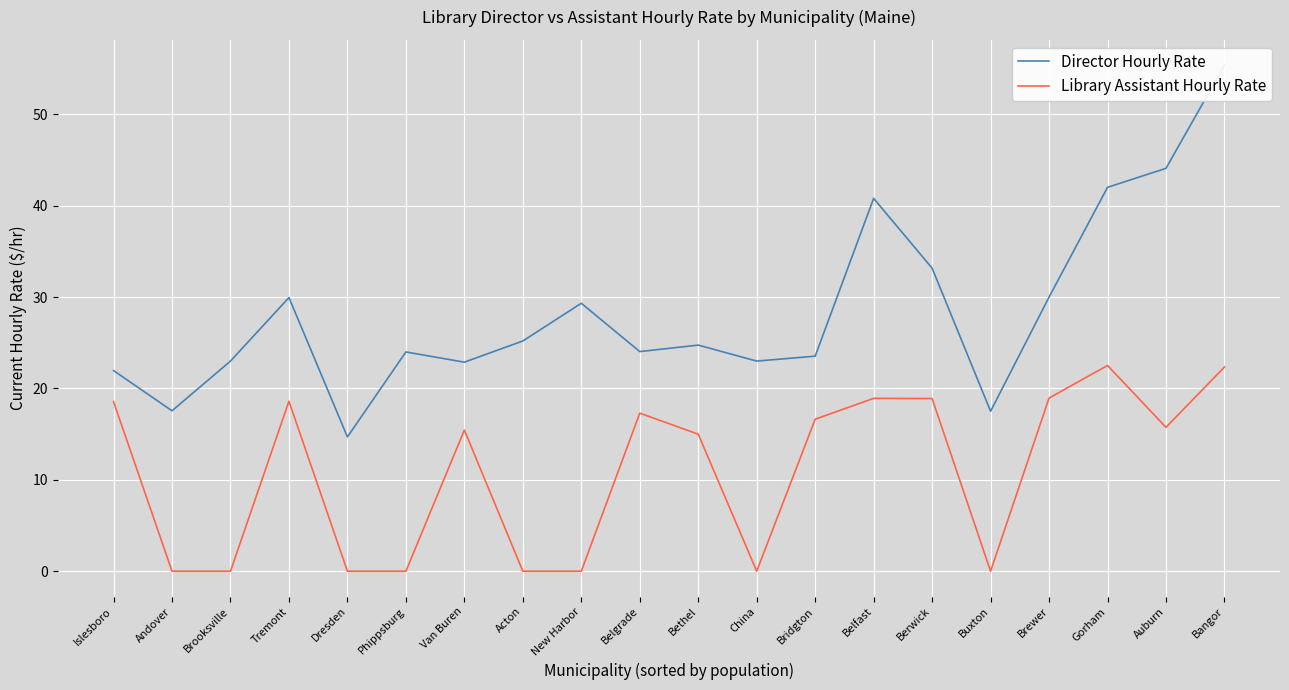

How many lines are shown in the chart?

2